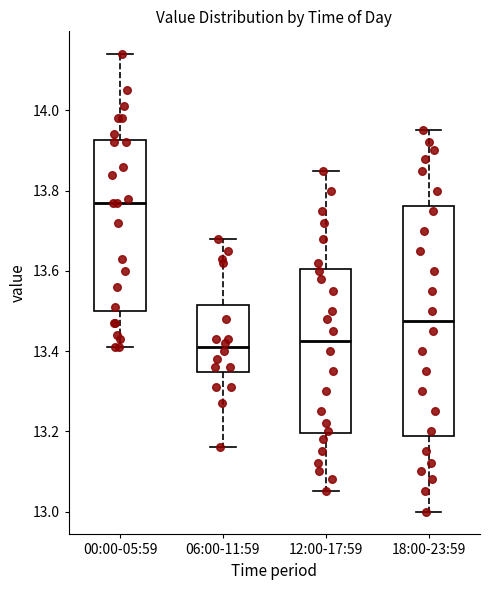

Reading left to right, transcribe this box plot: for each box, give where its median line is, the range the box spans, and where its two whiskers end, as read against the y-axis. The values are not printed on the chart, so give them approximately, as read against the axis.

00:00-05:59: median 13.78, box 13.50 to 13.92, whiskers 13.42 to 14.14
06:00-11:59: median 13.42, box 13.34 to 13.52, whiskers 13.16 to 13.68
12:00-17:59: median 13.42, box 13.20 to 13.60, whiskers 13.06 to 13.86
18:00-23:59: median 13.48, box 13.18 to 13.76, whiskers 13.00 to 13.96